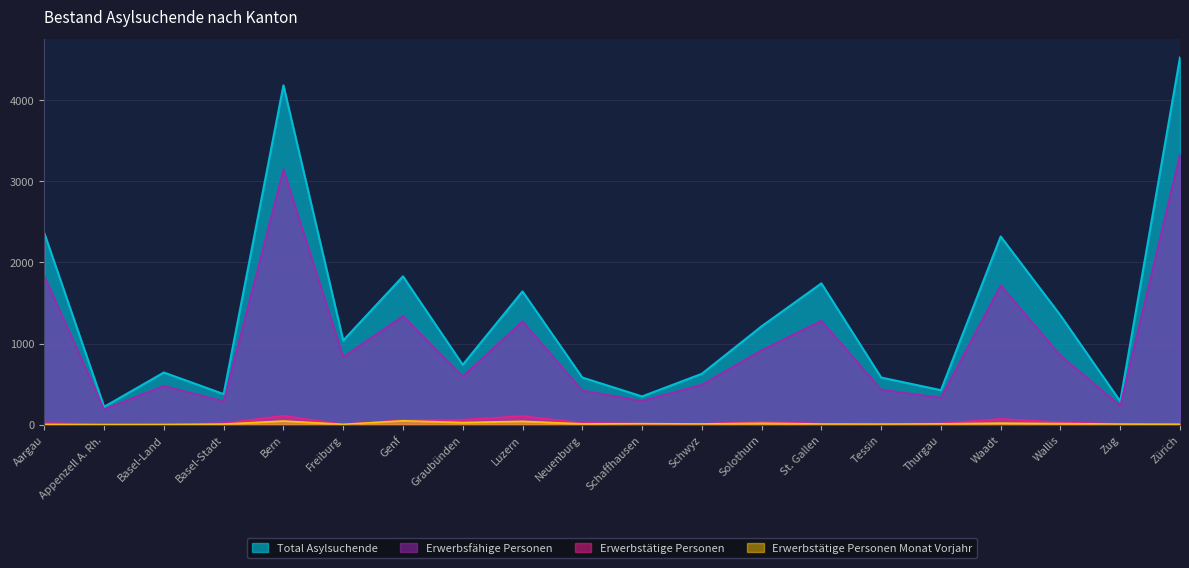

Where does the Total Asylsuchende series first go above 1037?

Aargau